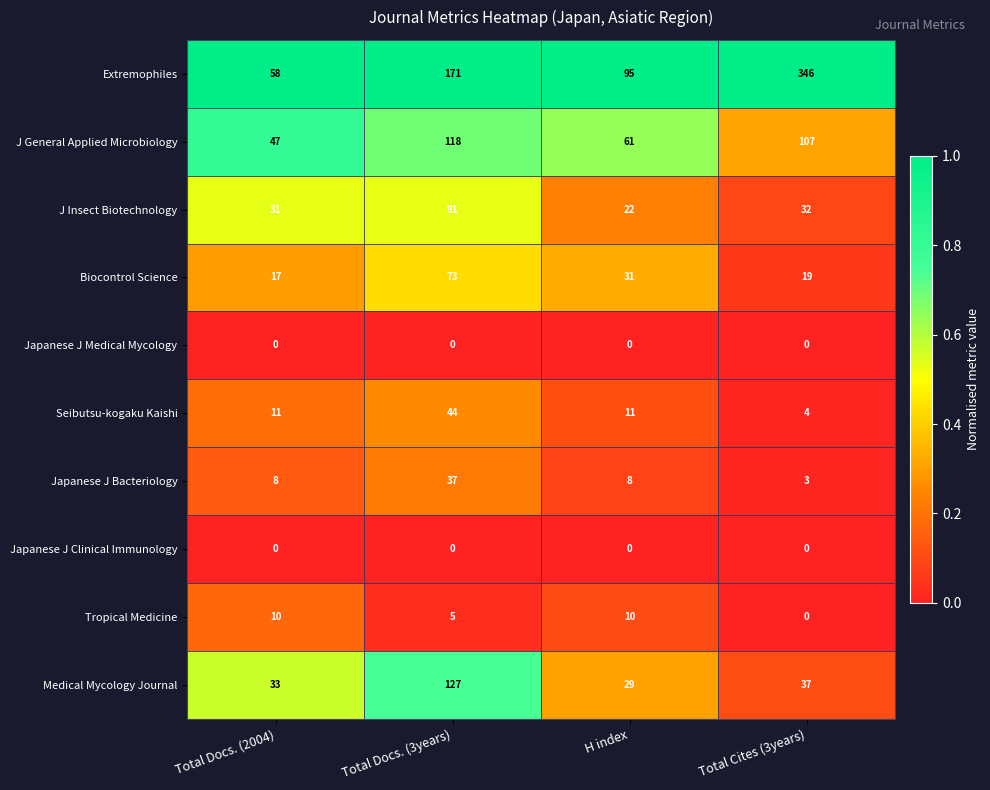

How many data points does each series have?

4